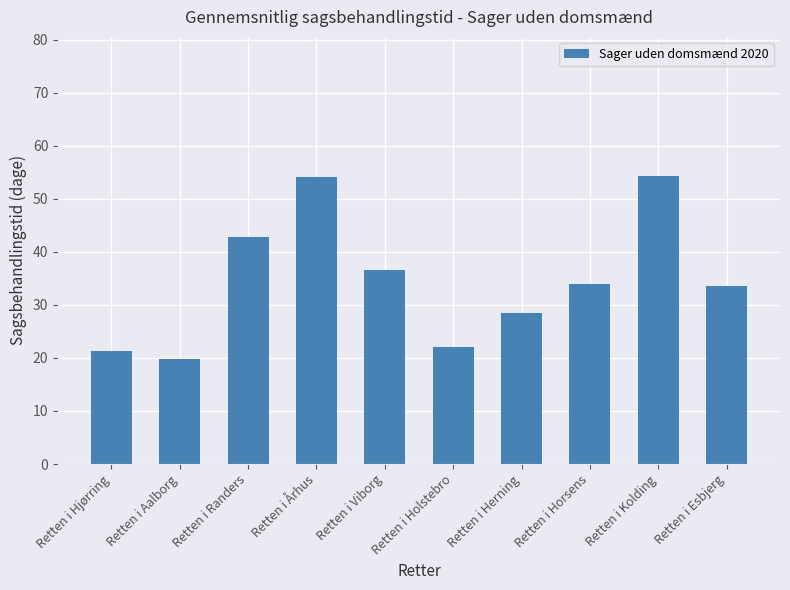

What is the difference between the values at Retten i Herning and Retten i Hjørring?

7.2